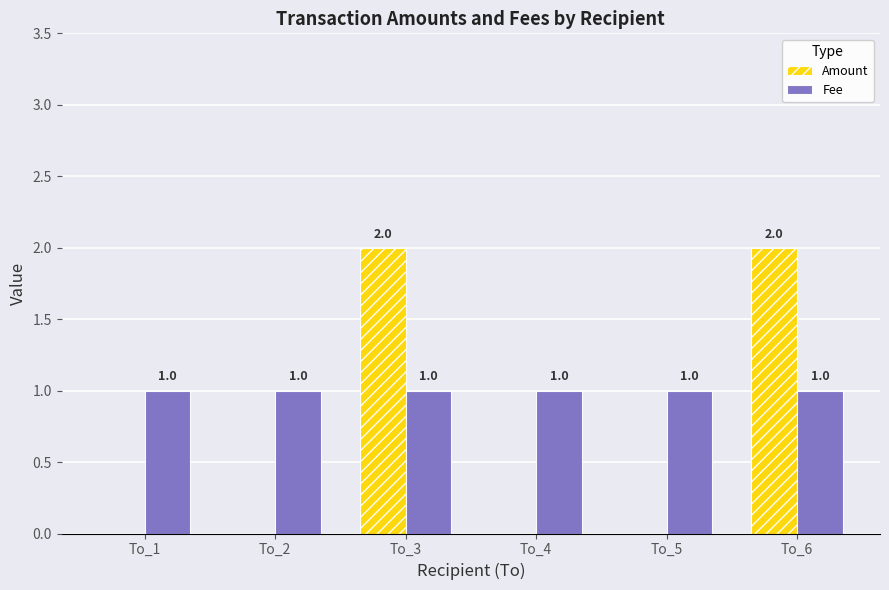

What is the sum of all Fee values?

6